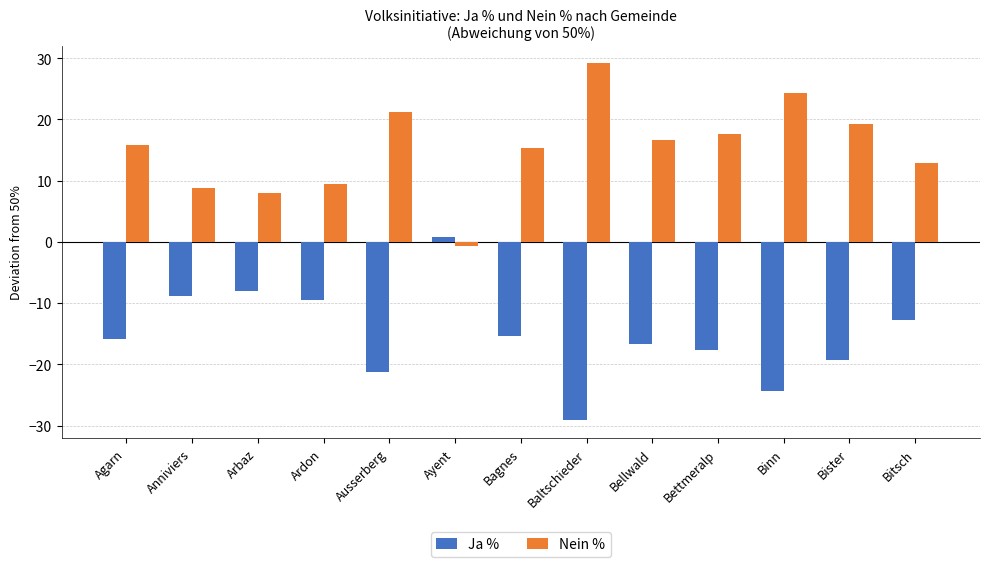

What is the spread (max minus min) of values at Bitsch?

25.6